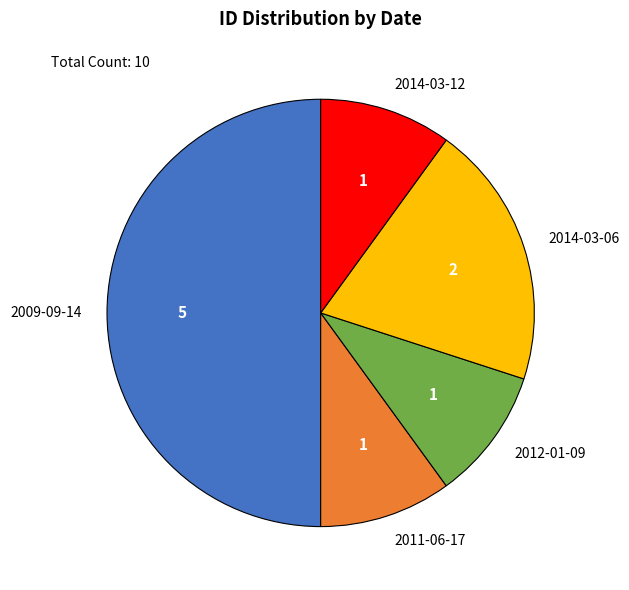

What is the largest slice in the pie chart?

2009-09-14